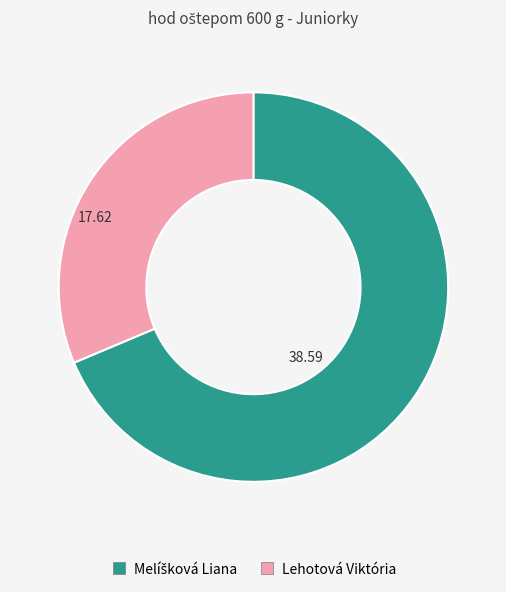

Which slice is the smallest?

Lehotová Viktória